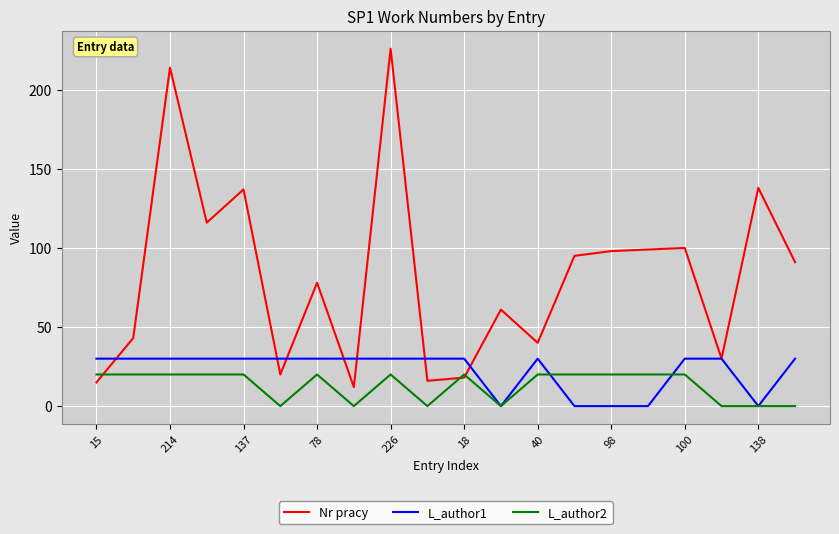

Which series has the largest range (max minus min)?

Nr pracy